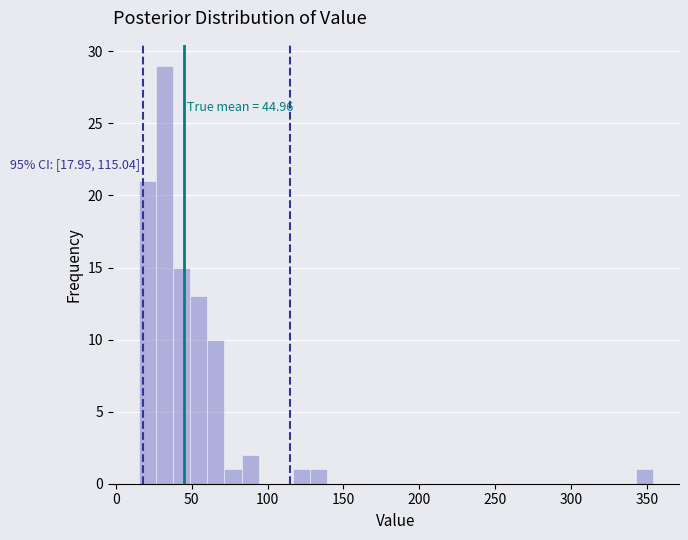

Around what value on the x-axis is the tallest bar? Give the approximate position of its centre, as read against the axis.

30